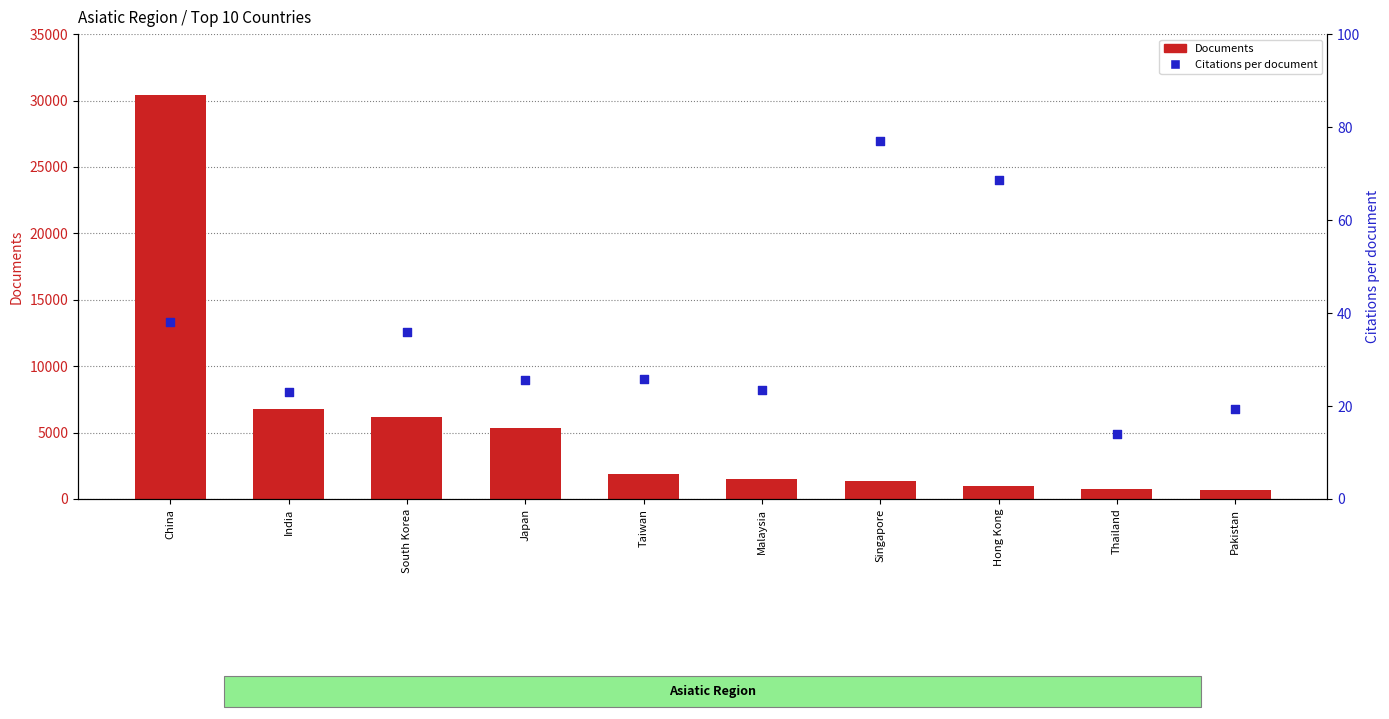

Which series has the largest total across all categories?

Documents